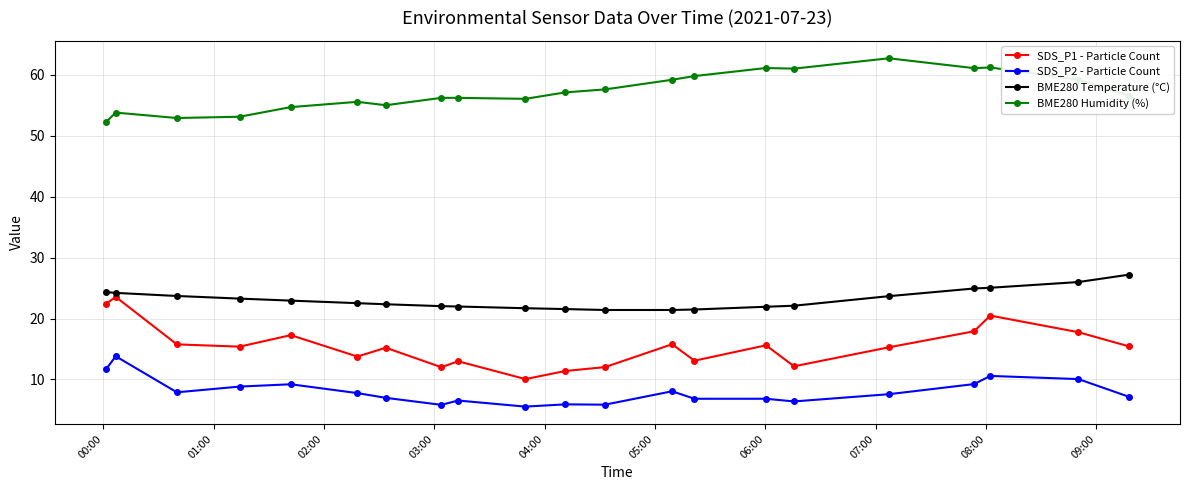

How many lines are shown in the chart?

4